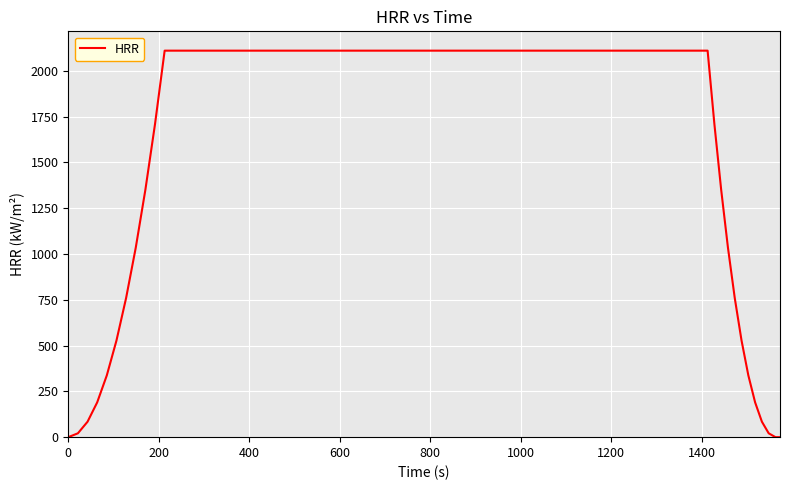

What is the difference between the maximum and minimum values?

2110.0